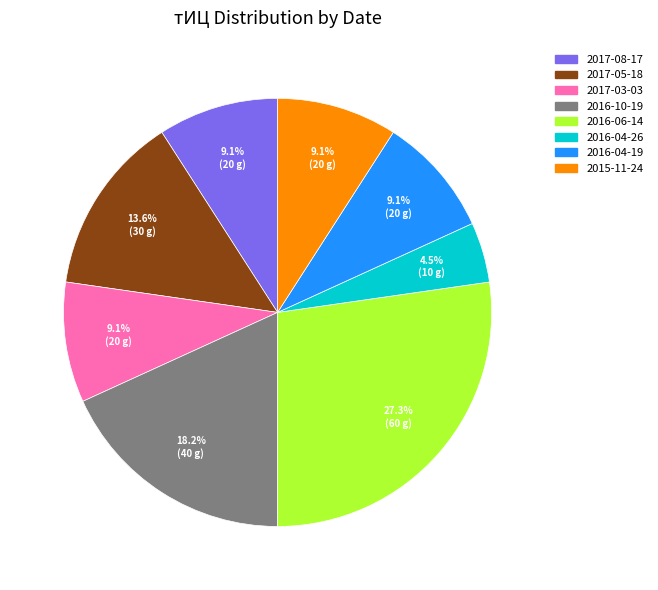

Is there any slice that represents more than half of the pie?

No